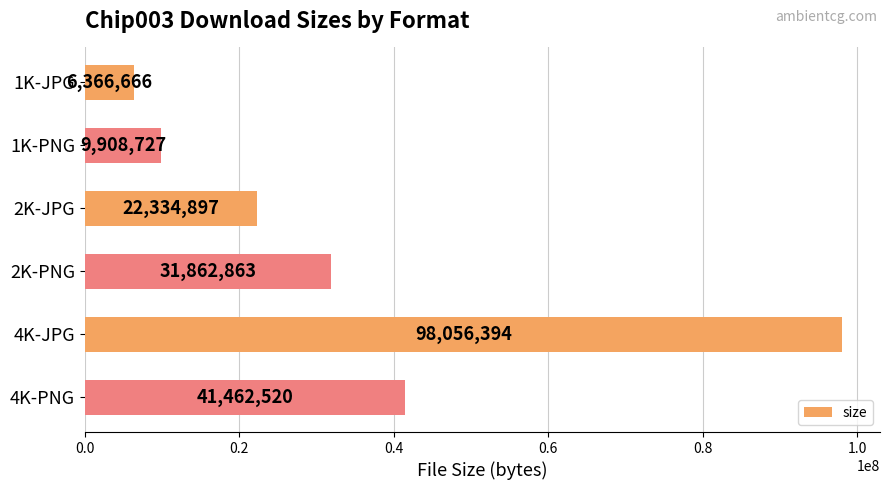

The chart shows a value of 4907701 at 1K-PNG. True or false?

False